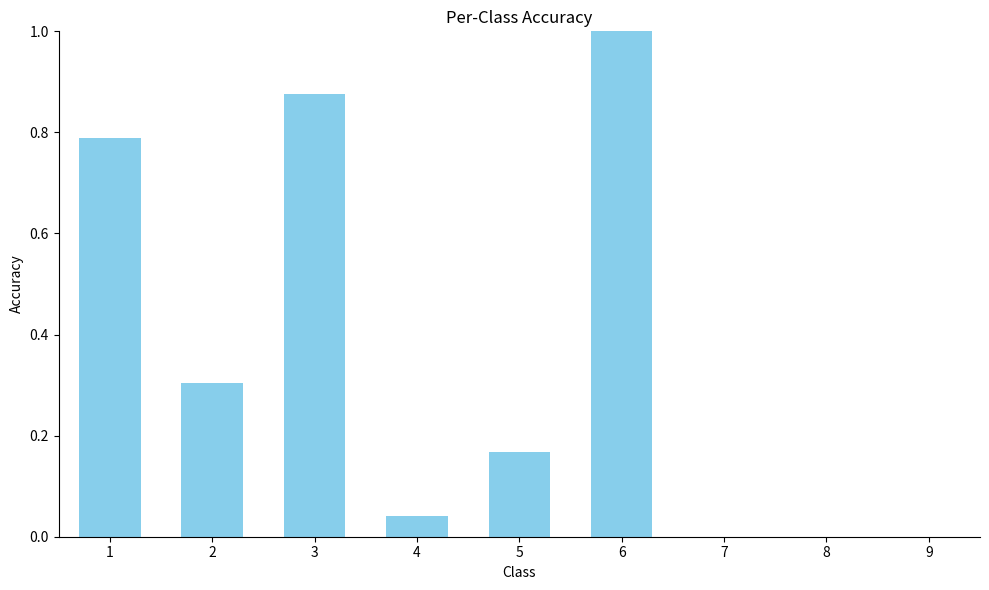

The value at 2 is 0.1. True or false?

False